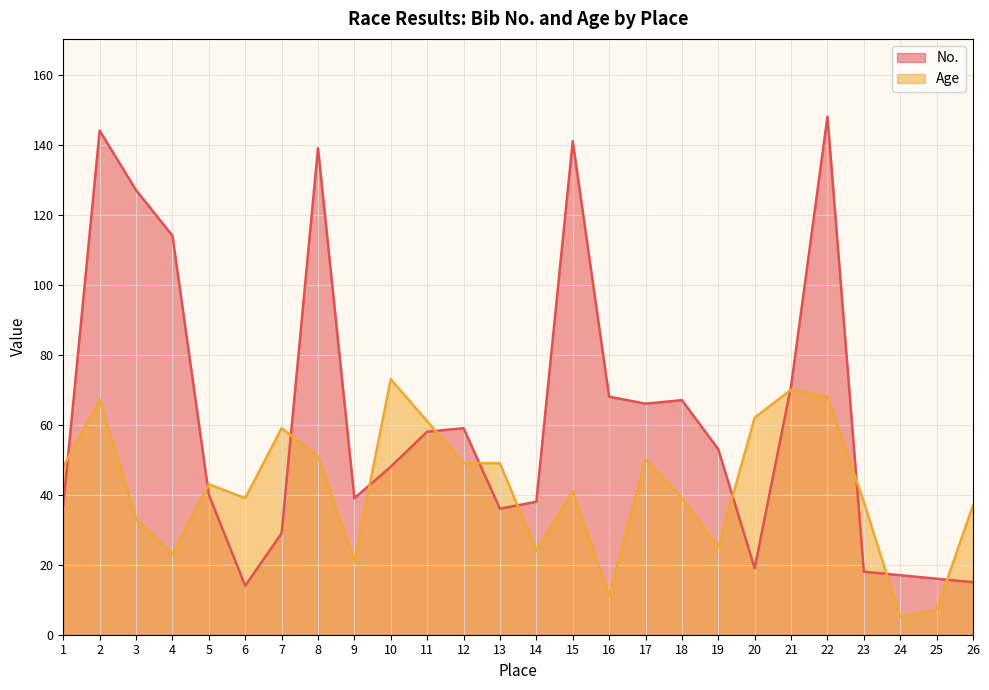

Between 8 and 21, which series saw the biggest shift?

No.